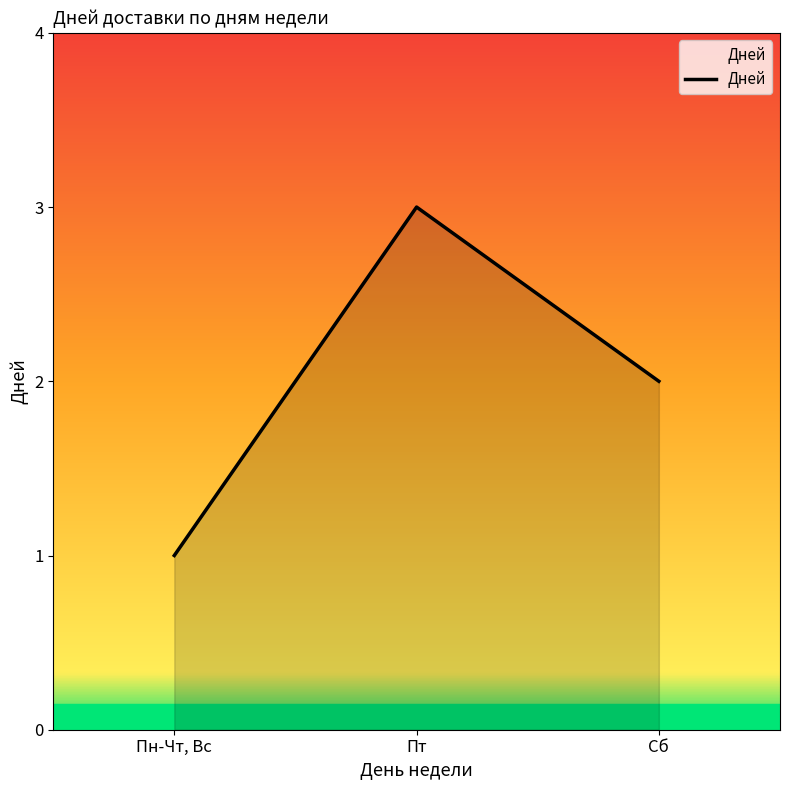

Reading left to right, transcribe all the data shown in this chart.

Пн-Чт, Вс=1	Пт=3	Сб=2